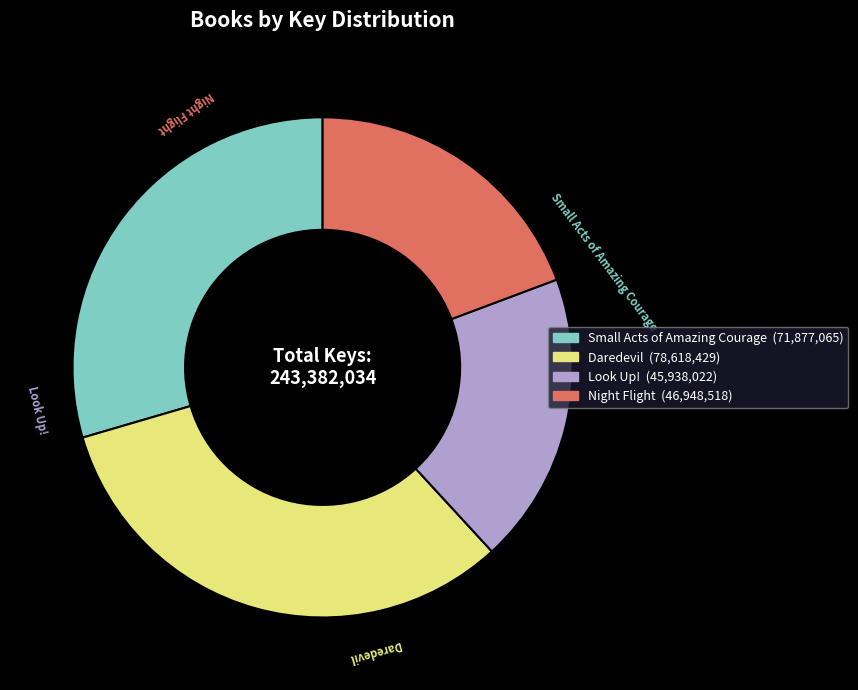

Which category has the biggest portion of the pie?

Daredevil